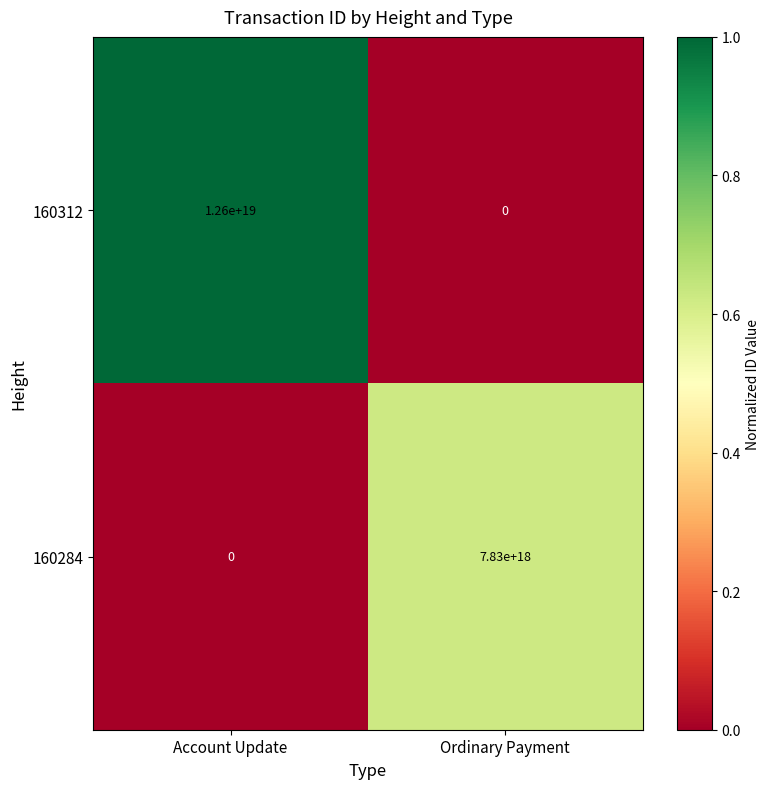

List the series in order of their peak value, highest first.

160312, 160284